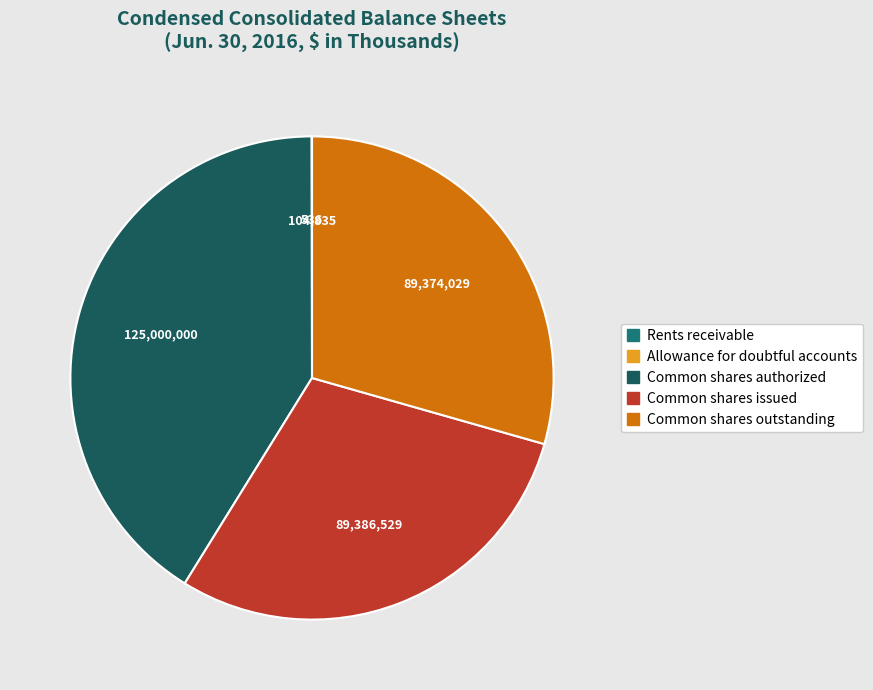

True or false: Common shares outstanding accounts for 41% of the total.

False